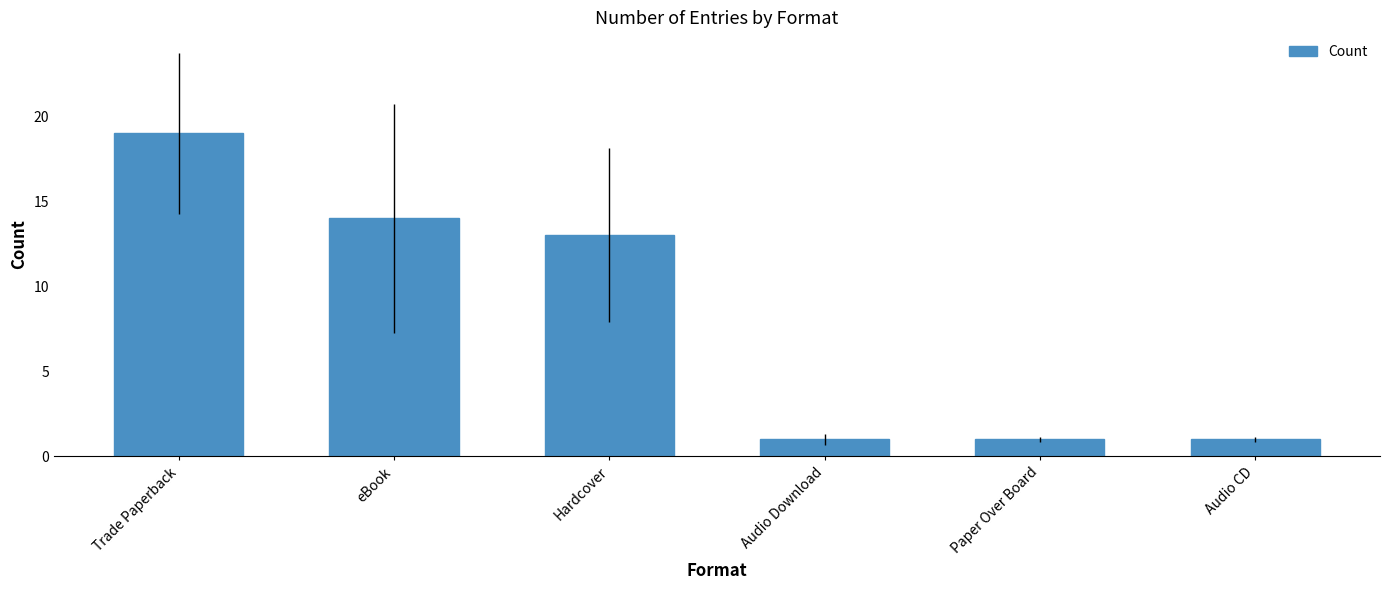

Where is the data nearest to the value 10?

Hardcover